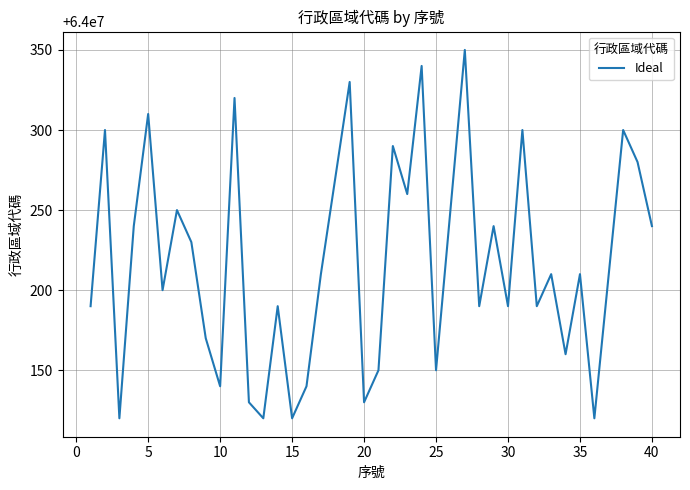

What is the smallest value displayed?

64000120